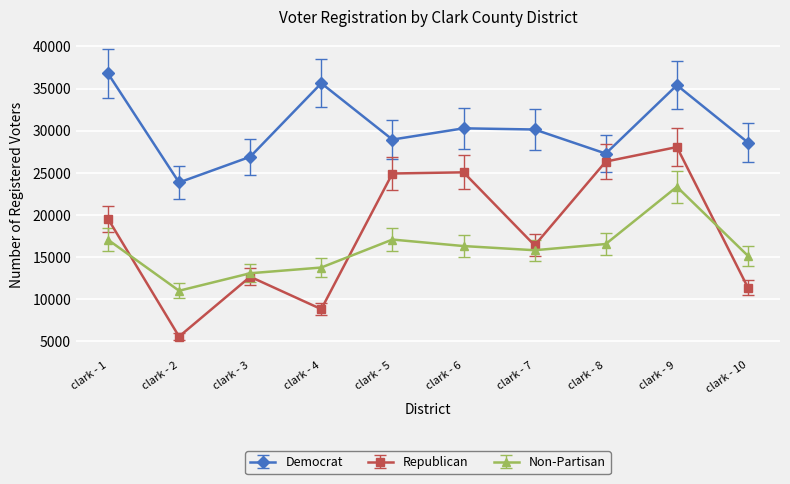

How many interior local valleys does the Republican series have?

3